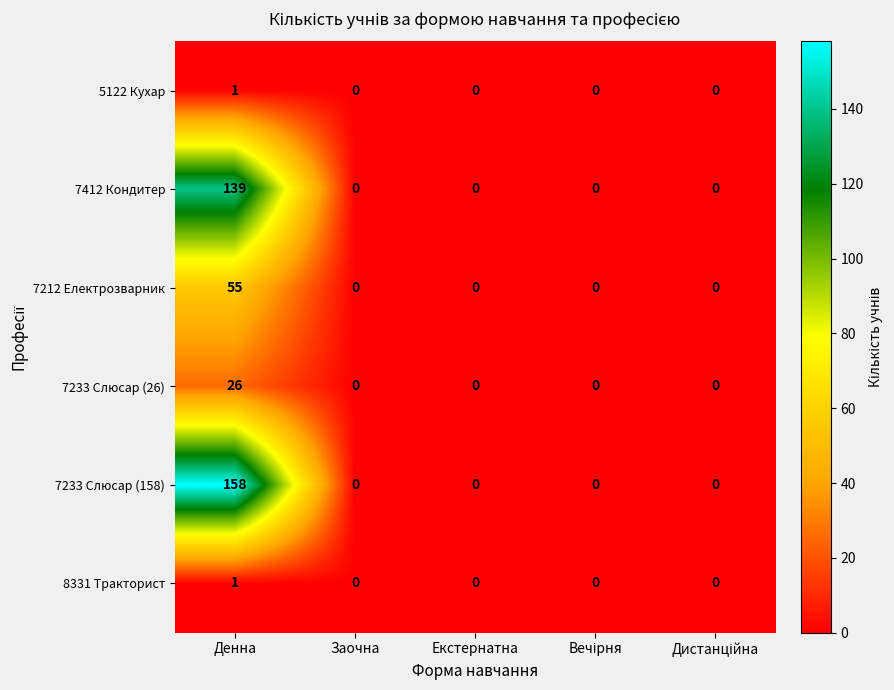

True or false: 7212 Електрозварник has a value of -28 at Заочна.

False